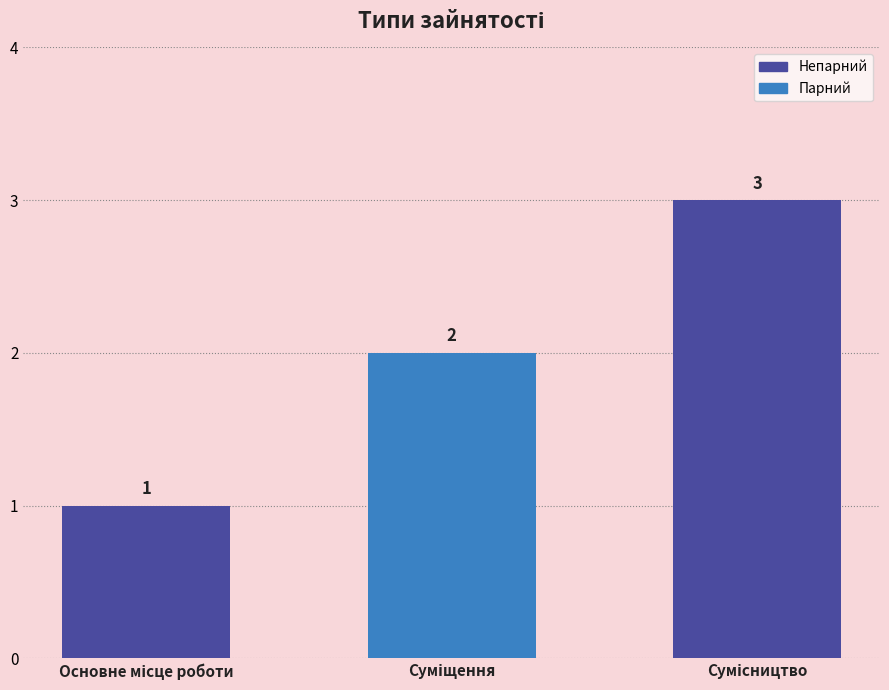

What is the value of the 2nd bar from the left?

2